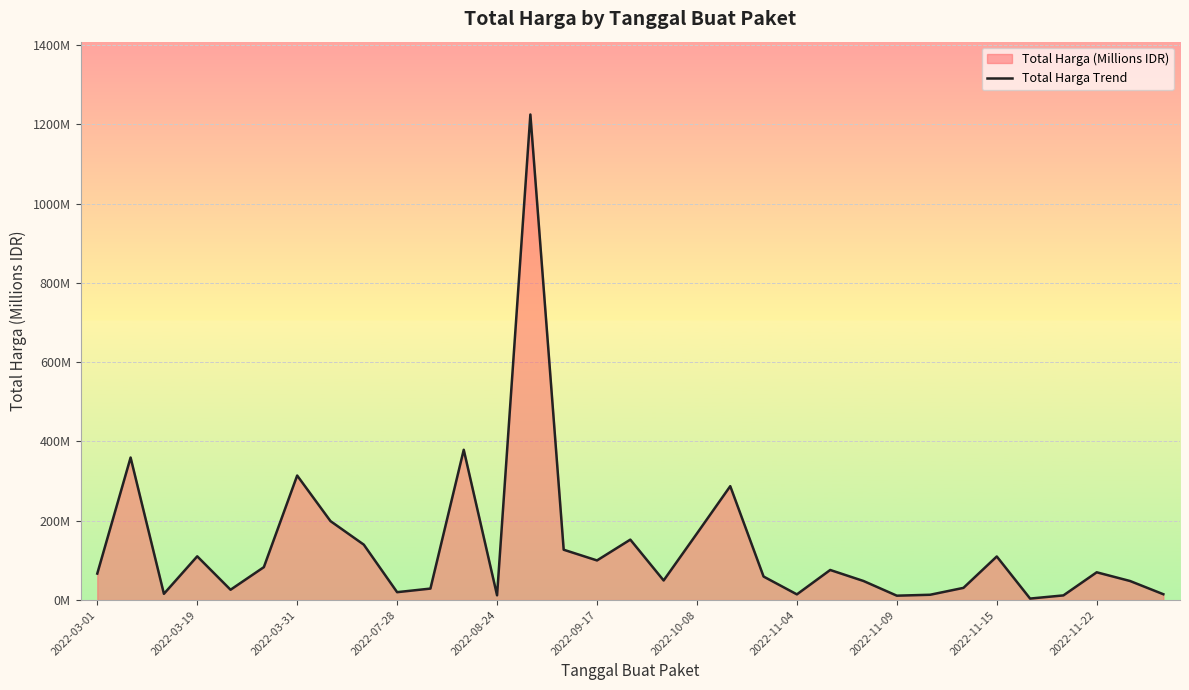

What is the sum of all values?

4375.6